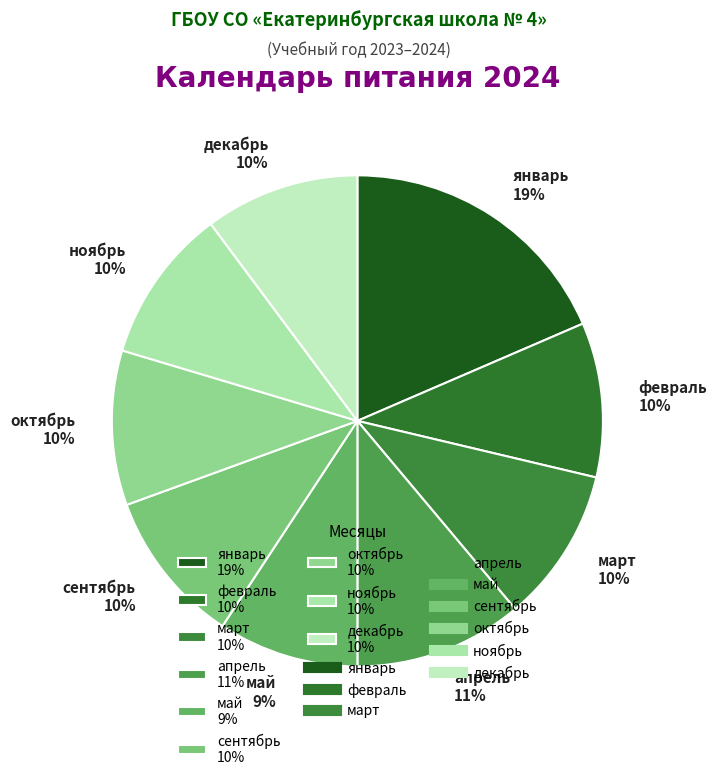

To the nearest percent, what percentage of the pie is март?

10%